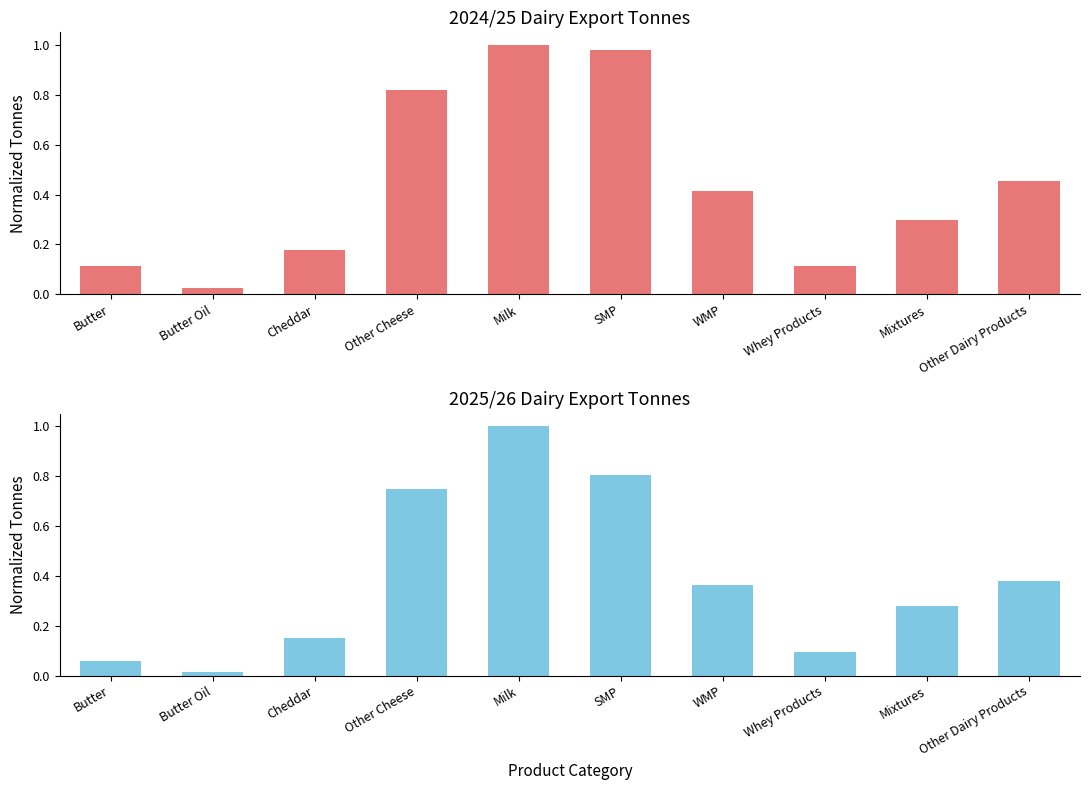

Reading left to right, list all the values displayed in this chart.

2024/25 Tonnes: Butter=0.1	Butter Oil=0.0	Cheddar=0.2	Other Cheese=0.8	Milk=1.0	SMP=1.0	WMP=0.4	Whey Products=0.1	Mixtures=0.3	Other Dairy Products=0.5
2025/26 Tonnes: Butter=0.1	Butter Oil=0.0	Cheddar=0.2	Other Cheese=0.7	Milk=1.0	SMP=0.8	WMP=0.4	Whey Products=0.1	Mixtures=0.3	Other Dairy Products=0.4